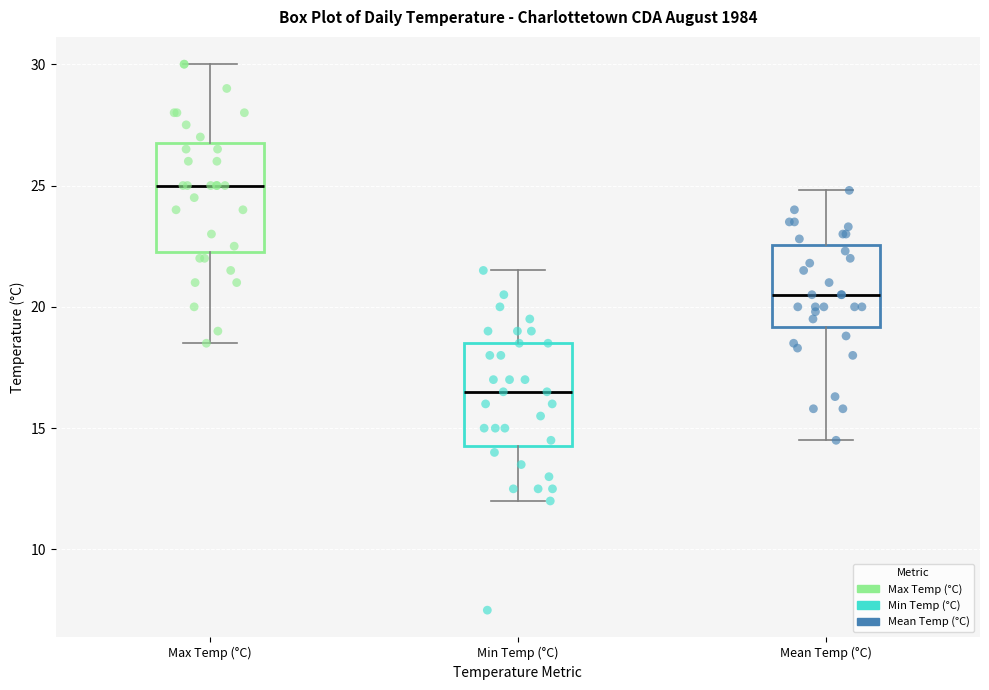

Which box has the highest median line?

Max Temp (°C)